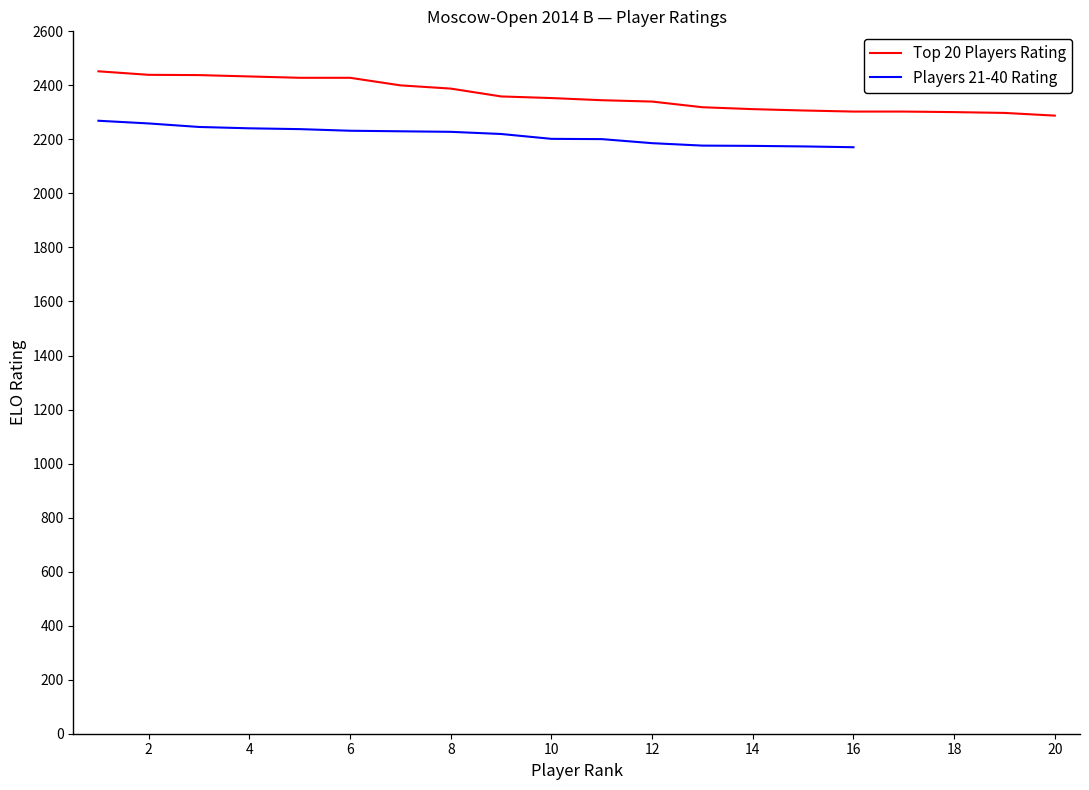

What is the difference between the second highest and second lowest values in the Top 20 Players Rating series?

141